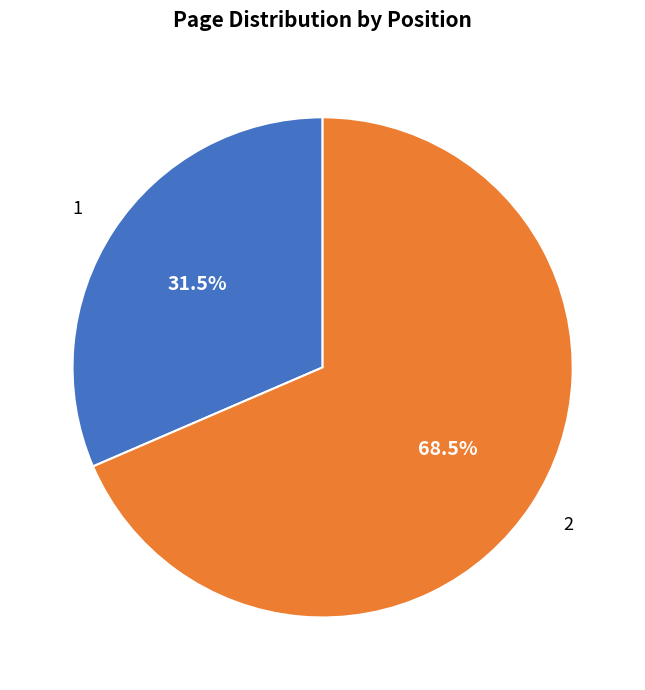

To the nearest percent, what is the difference between the largest and smallest slice percentages?

37%